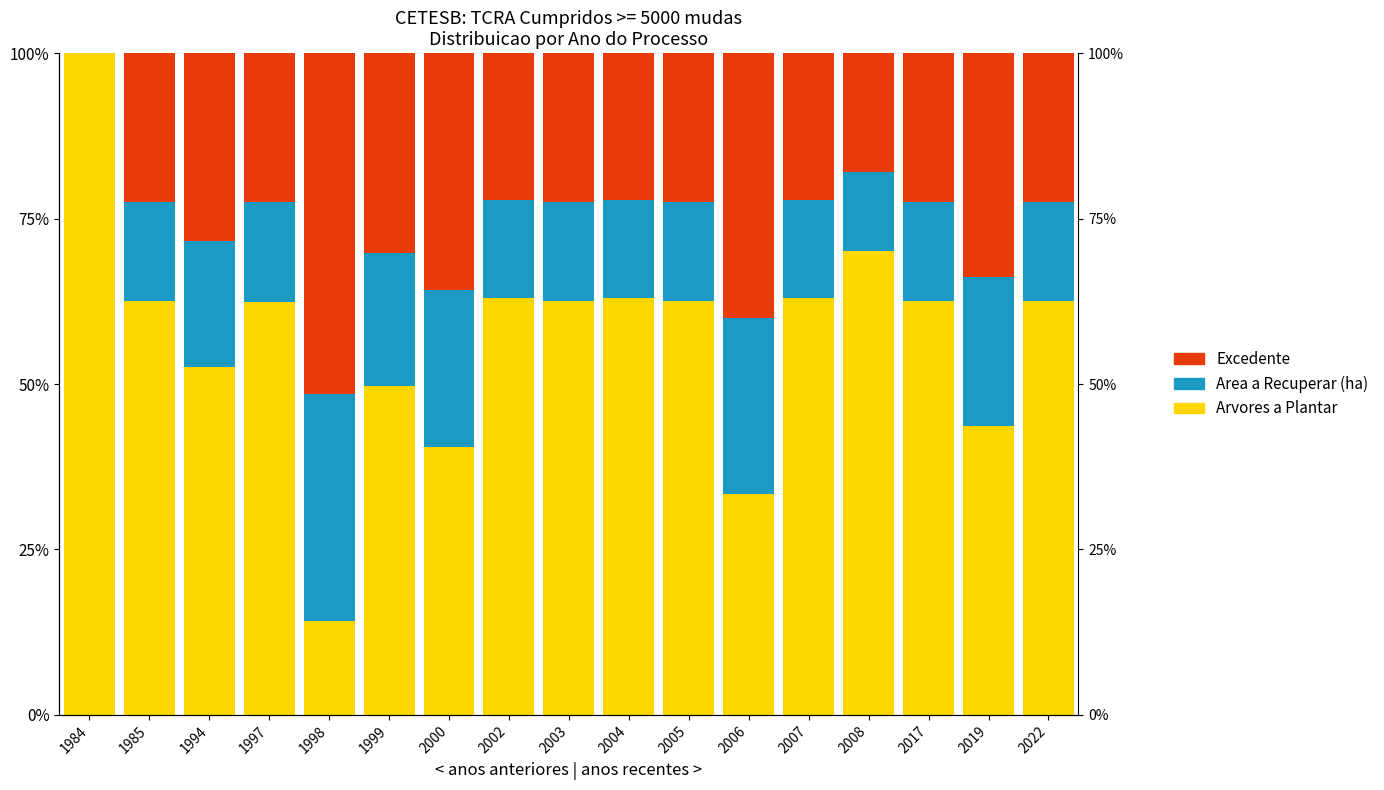

What is the total value across all series at 1994?

100.0